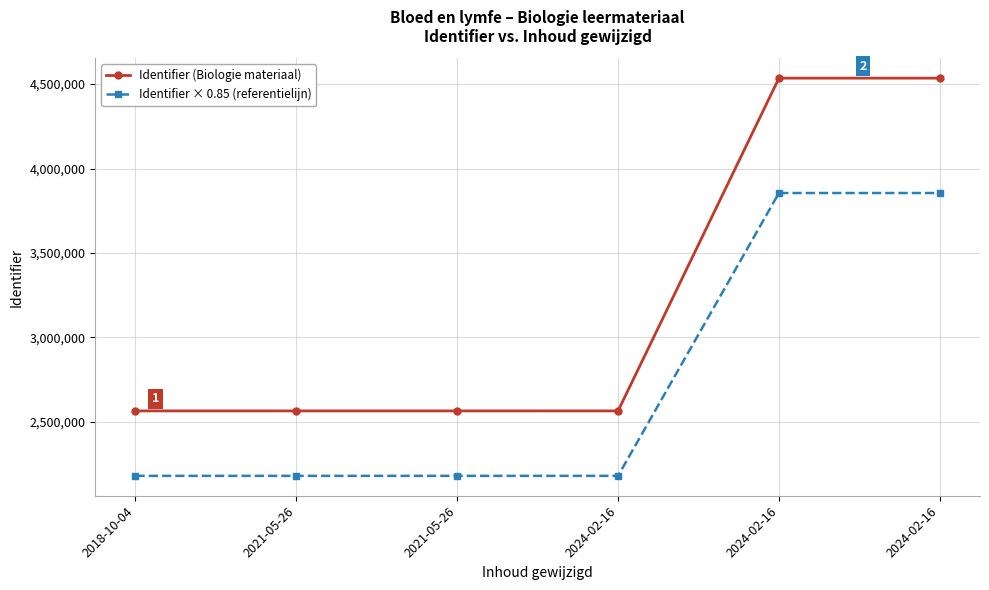

In Identifier (Biologie materiaal), how many points are higher than both neighbors (excluding endpoints)?

1